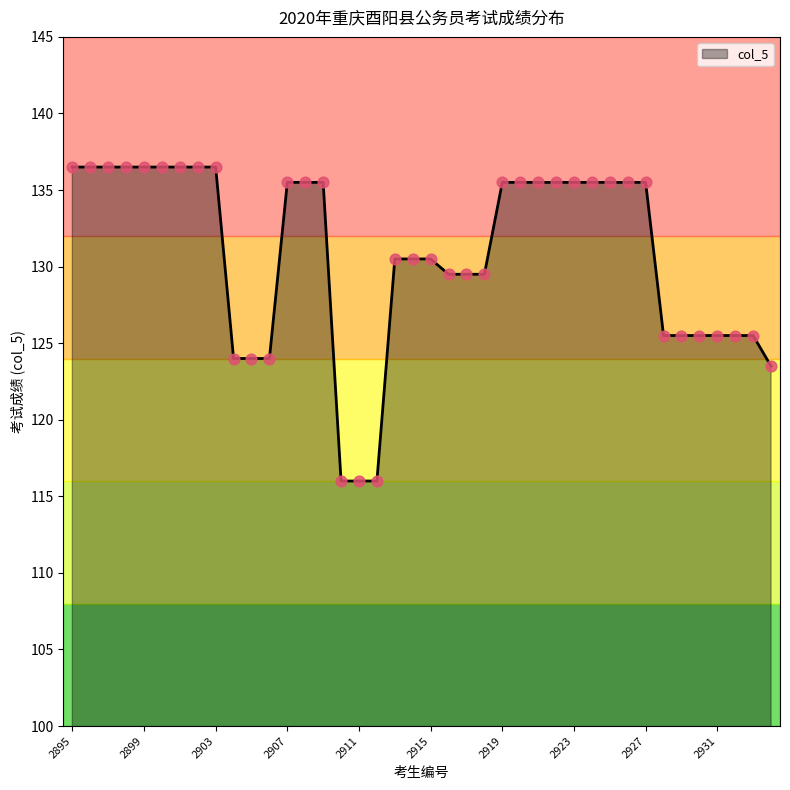

What is the minimum value shown in the chart?

116.0